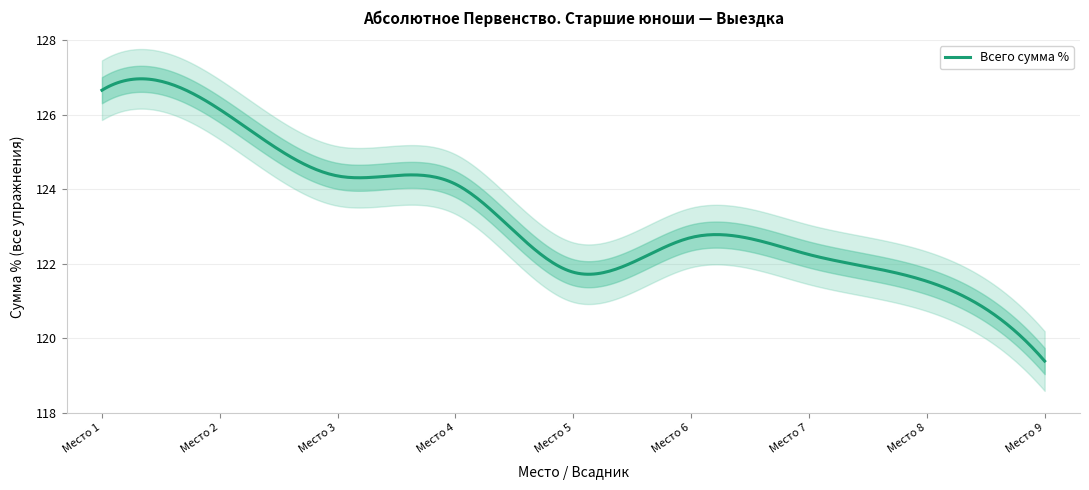

What is the maximum value for Всего сумма %?

127.0